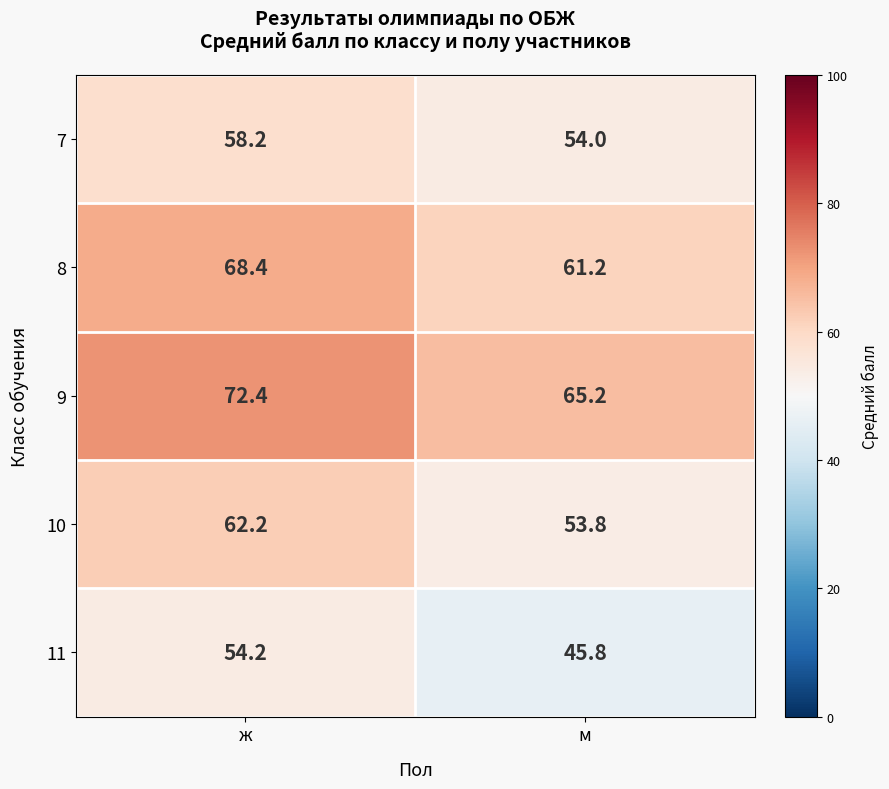

At ж, list the series in order from smallest to largest.

11, 7, 10, 8, 9